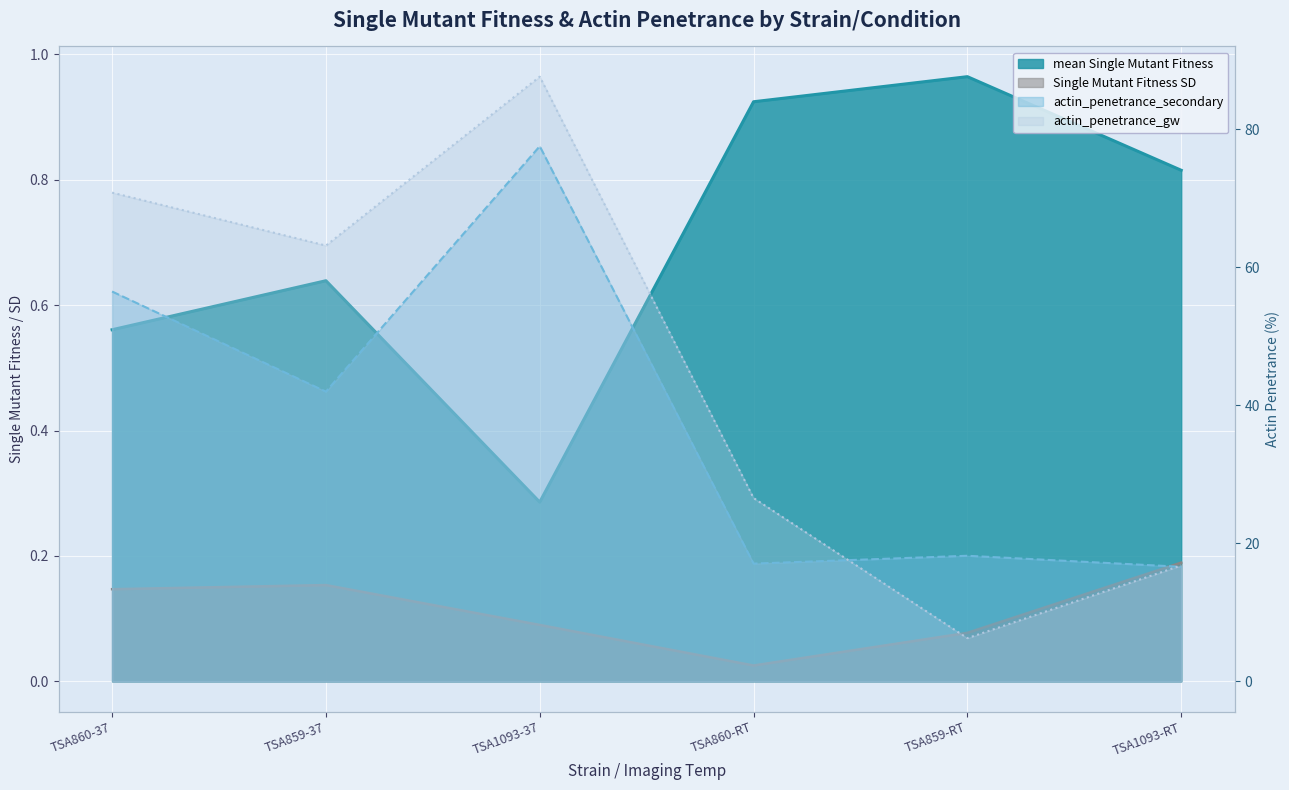

Is it true that actin_penetrance_gw equals 8.8 at TSA859-RT?

False